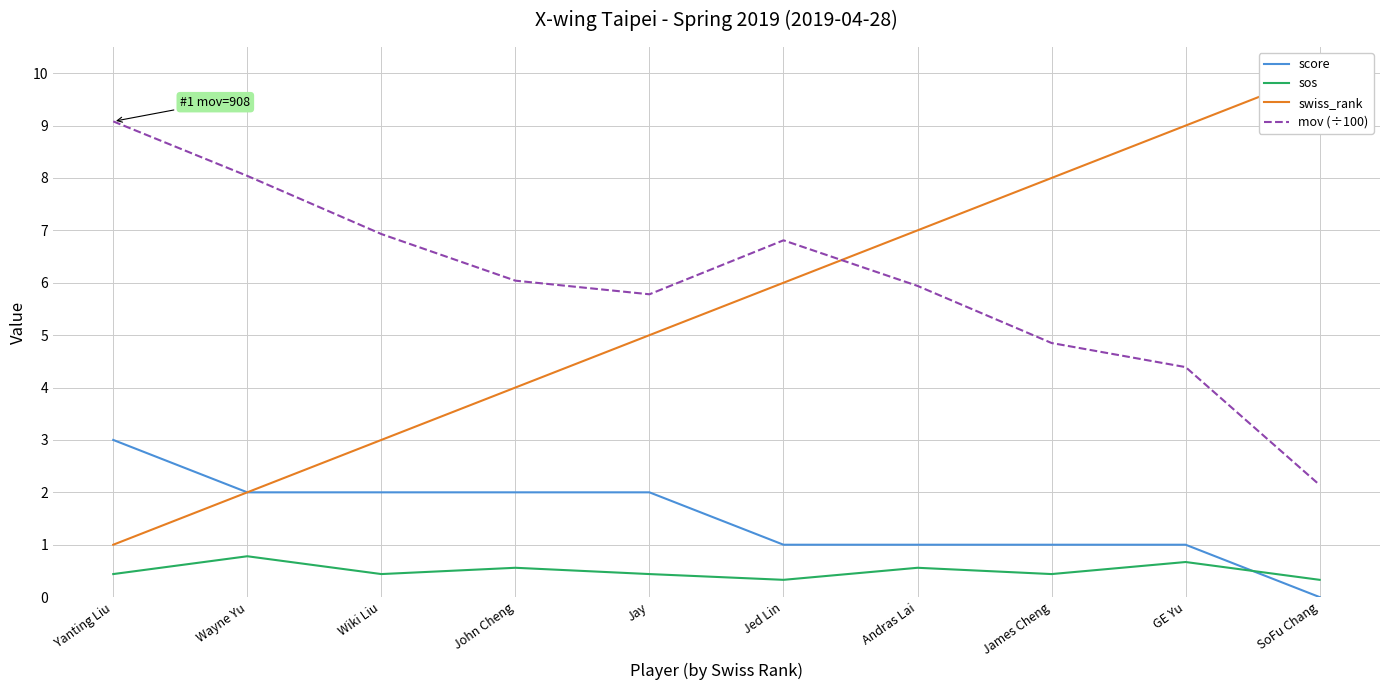

Does the chart display data point markers on the line(s)?

No